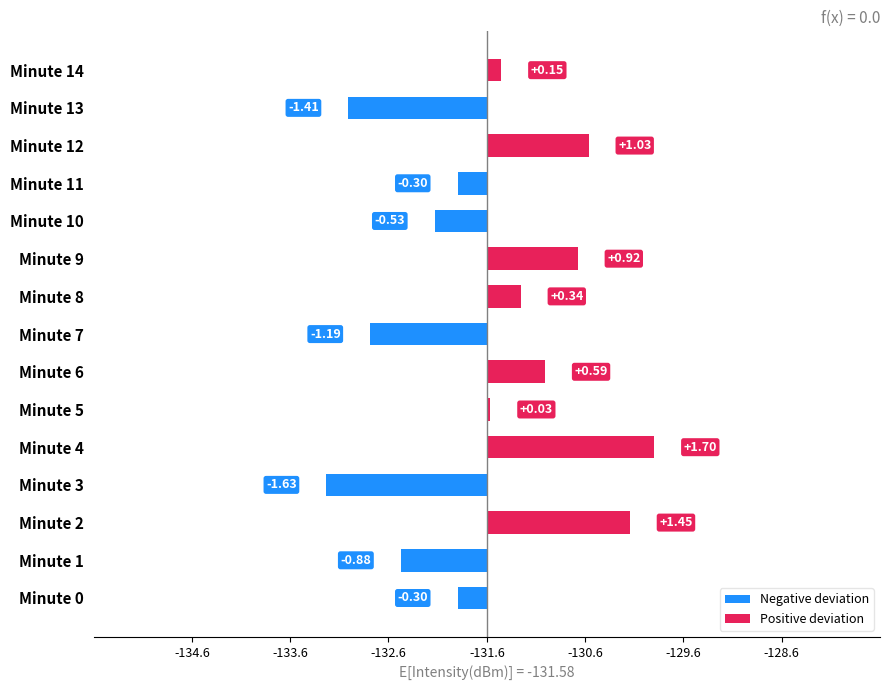

What are all the series names shown in the legend?

Negative deviation, Positive deviation